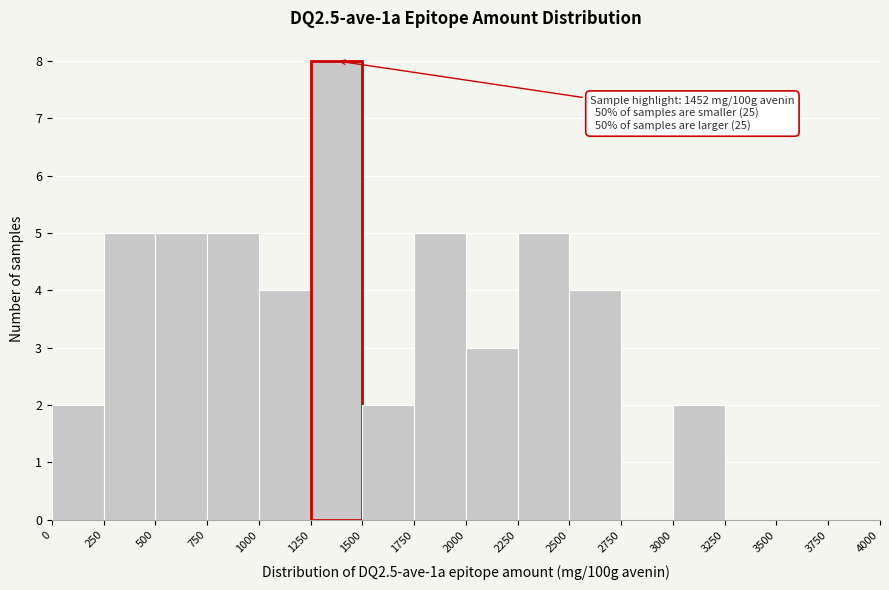

Over which range of the x-axis is the bar tallest?

1250 to 1500